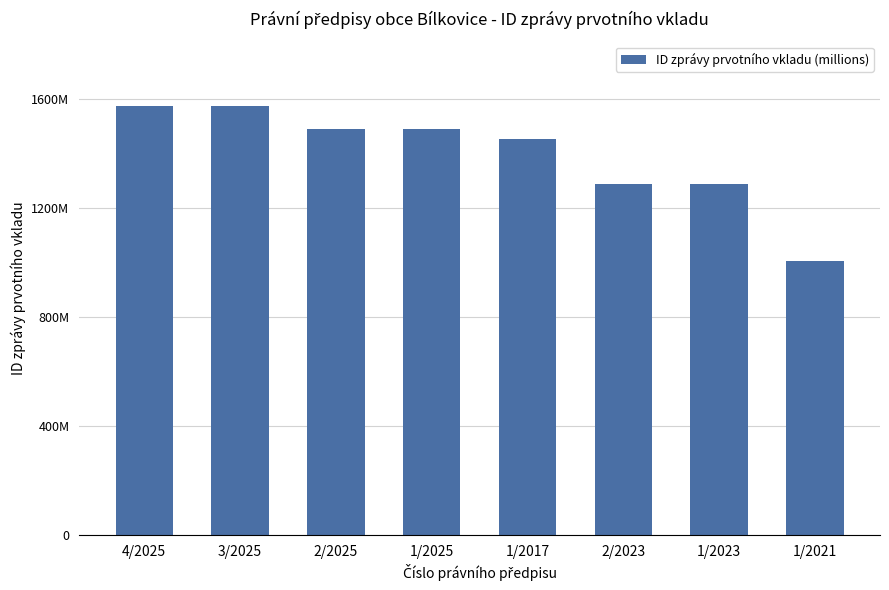

What position from the right is 2/2025?

6